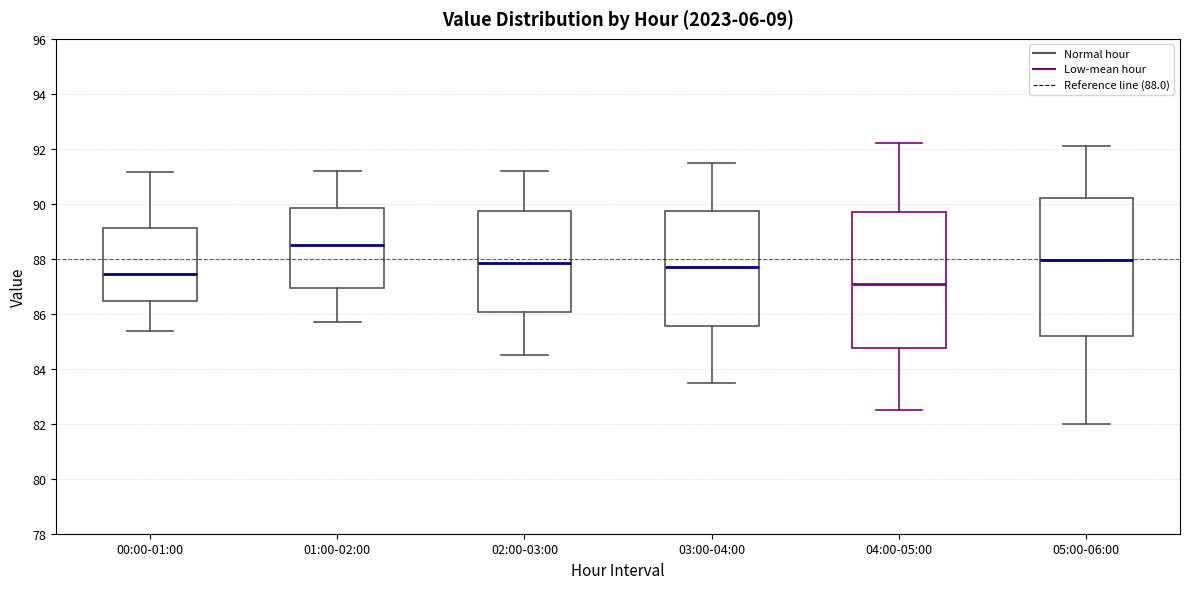

Which box has the highest median line?

01:00-02:00